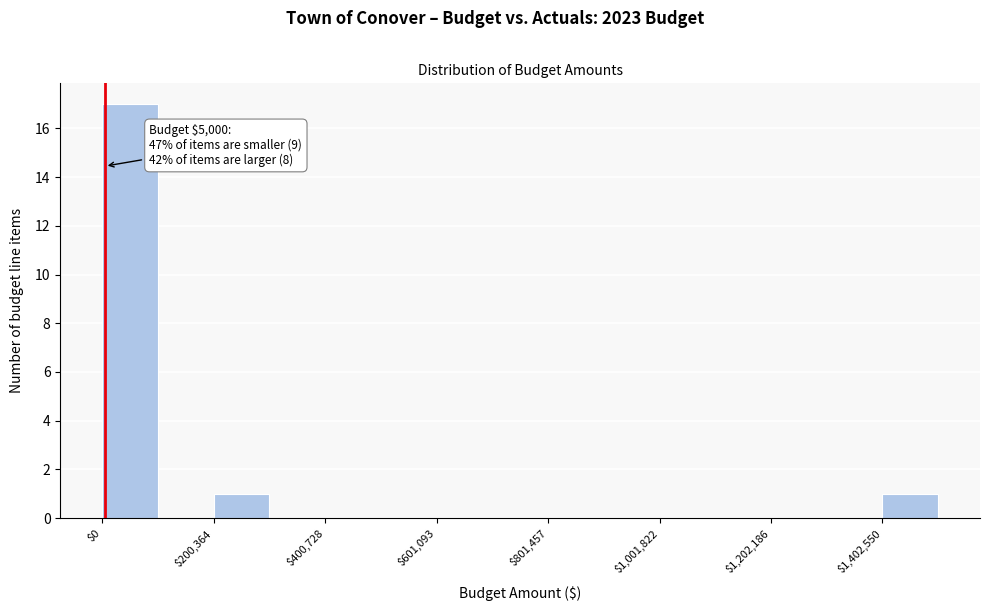

Read against the x-axis, roughly where is the centre of the tallest bar?

50000